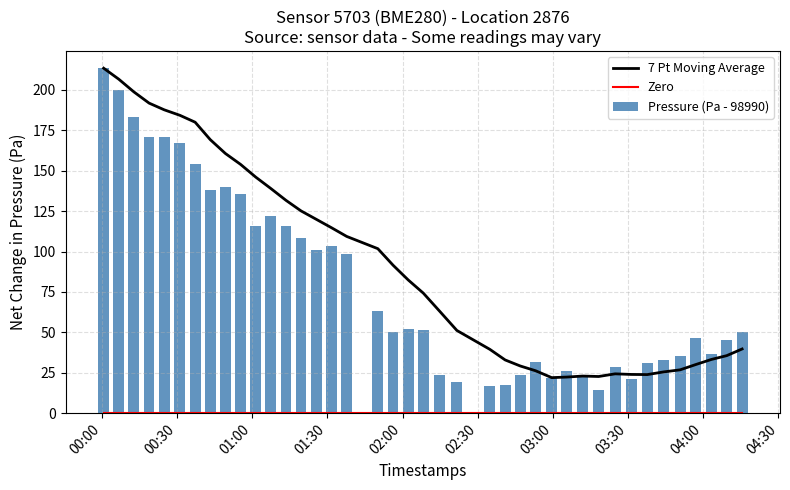

What is the difference between the second highest and minimum values in the Pressure (Pa - 98990) series?

185.2